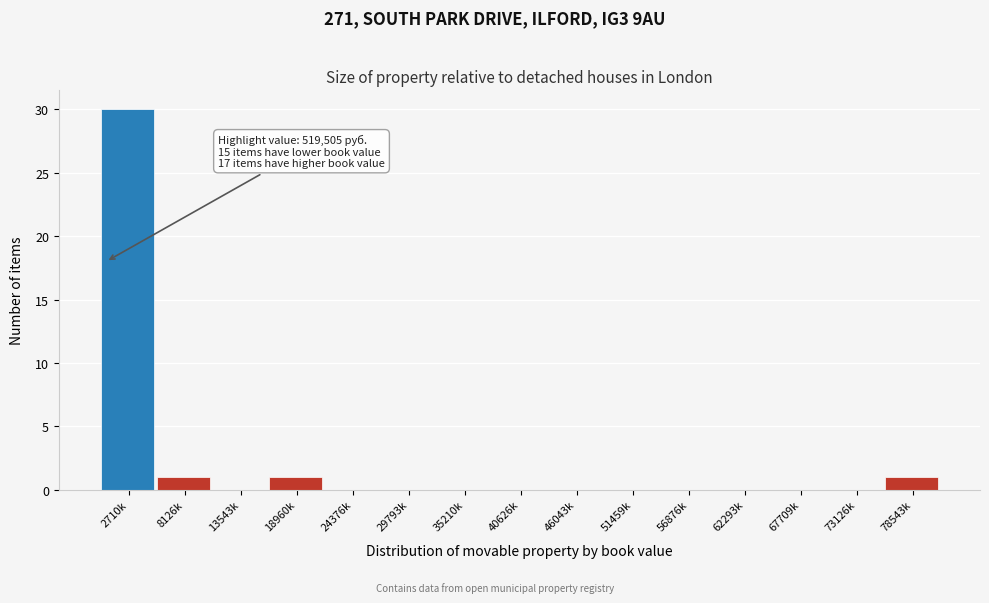

Reading left to right, transcribe all the data shown in this chart.

2710k=30	8126k=1	13543k=0	18960k=1	24376k=0	29793k=0	35210k=0	40626k=0	46043k=0	51459k=0	56876k=0	62293k=0	67709k=0	73126k=0	78543k=1